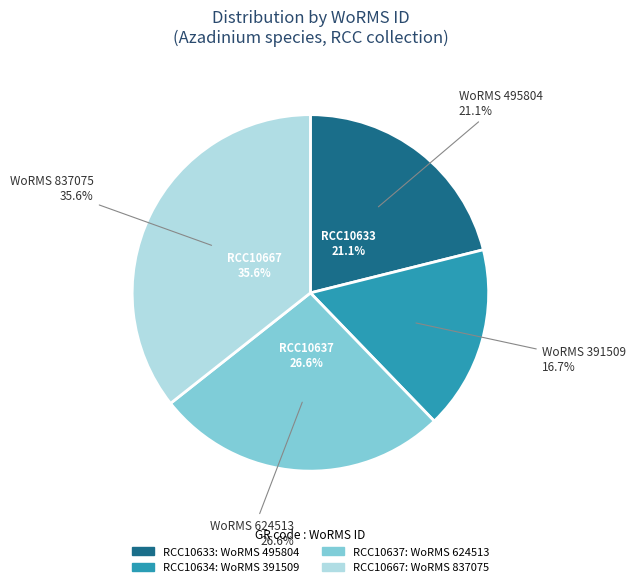

To the nearest percent, what portion does RCC10667
Azadinium caudatum represent?

36%